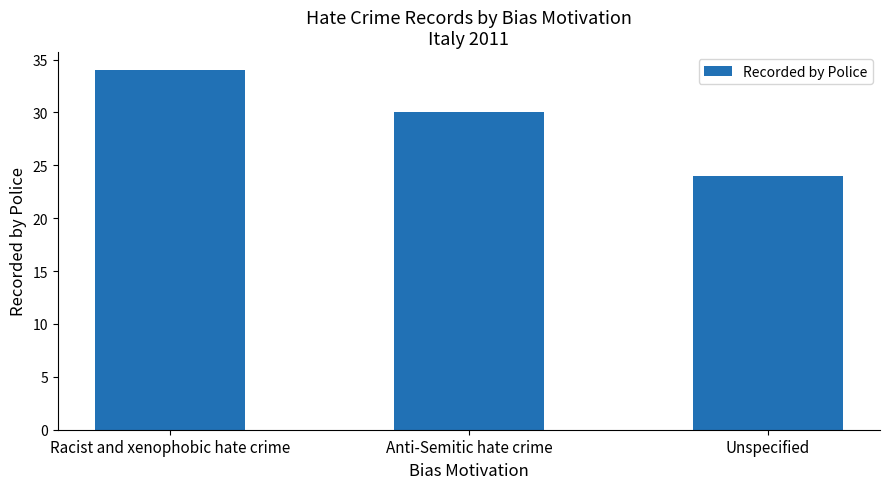

What is the difference between the values at Unspecified and Racist and xenophobic hate crime?

10